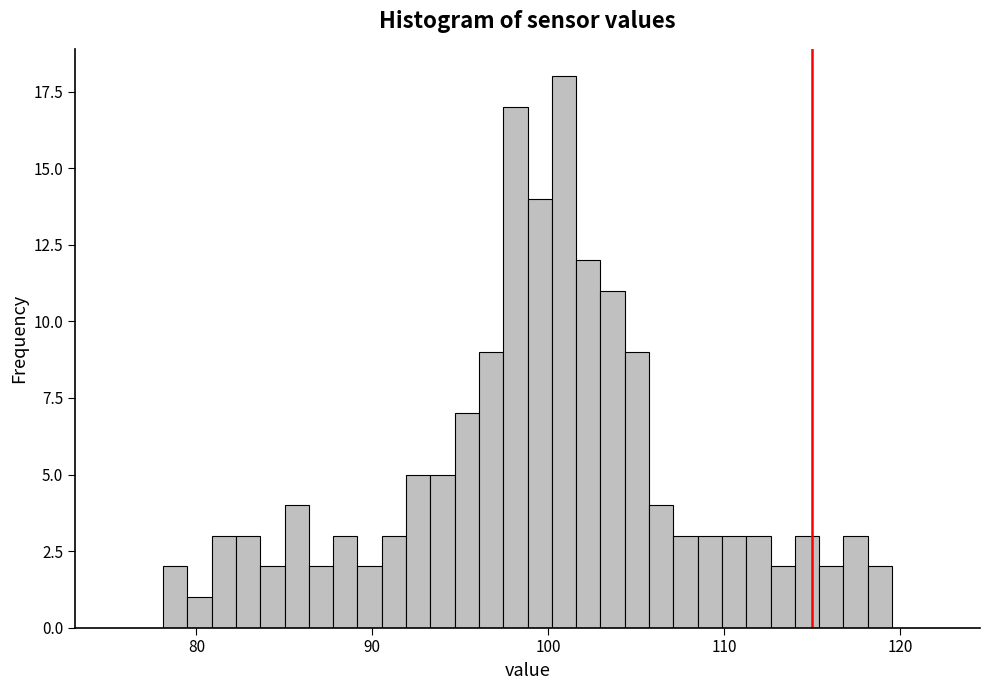

Around what value on the x-axis is the tallest bar? Give the approximate position of its centre, as read against the axis.

101